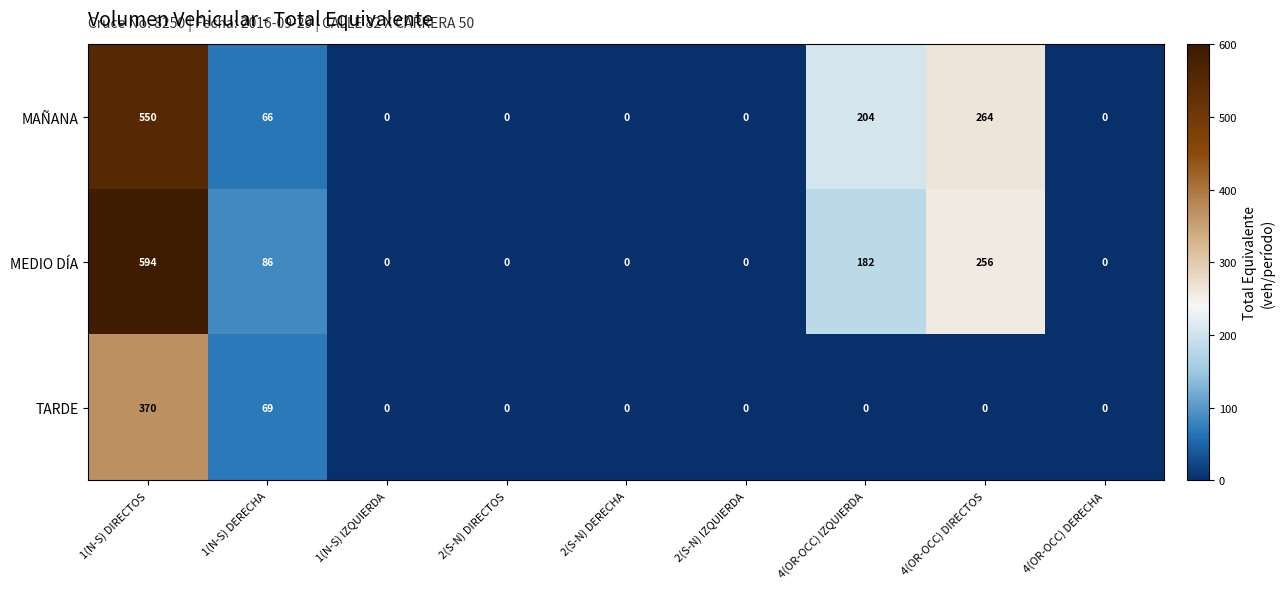

Which series has the widest spread of values?

MEDIO DÍA